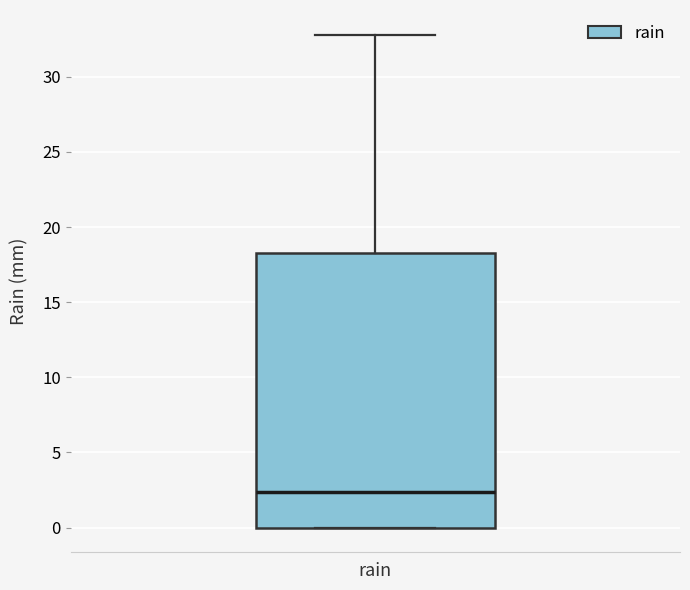

Transcribe this box plot: give where the median line is, the range the box spans, and where the two whiskers end, as read against the y-axis. The values are not printed on the chart, so give them approximately, as read against the axis.

median 2.5, box 0.0 to 18.5, whiskers 0.0 to 33.0